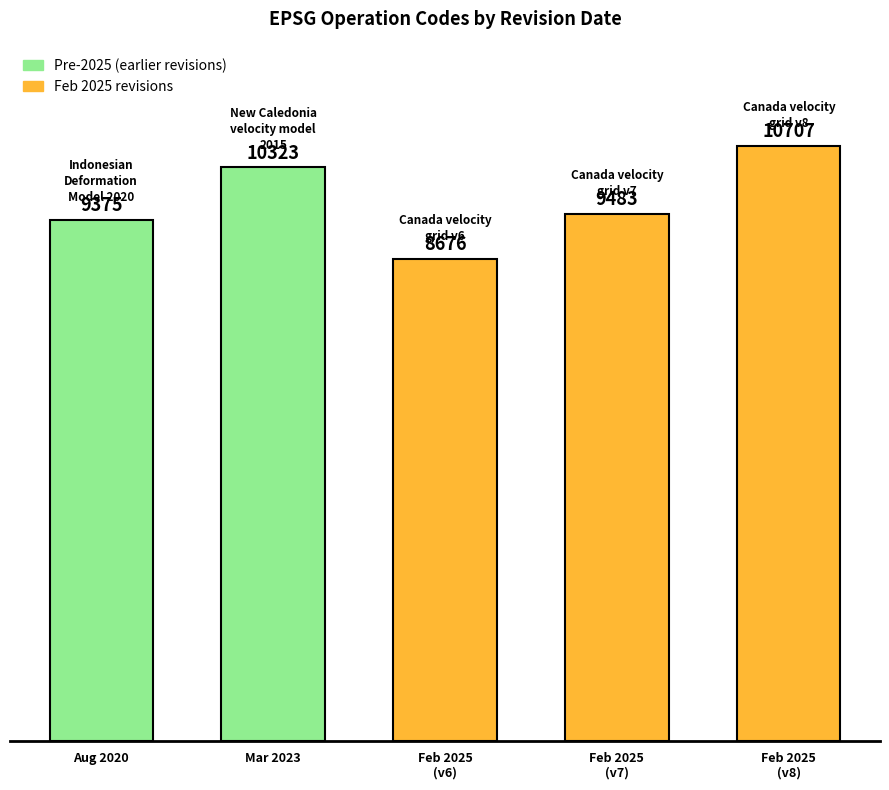

The chart shows a value of 10323 at Mar 2023. True or false?

True